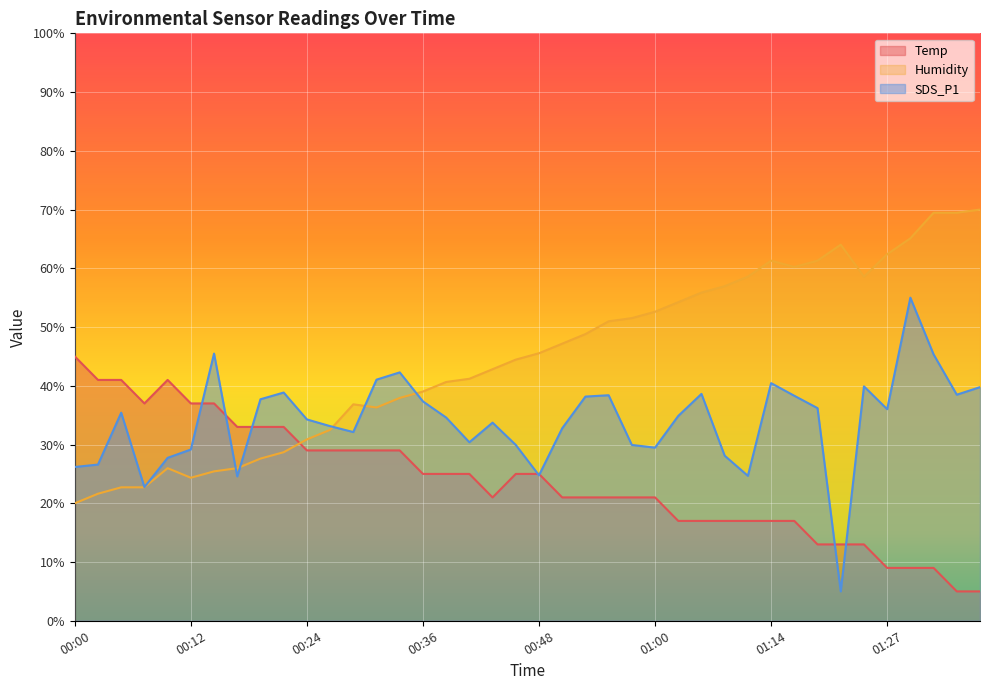

How many lines are shown in the chart?

3